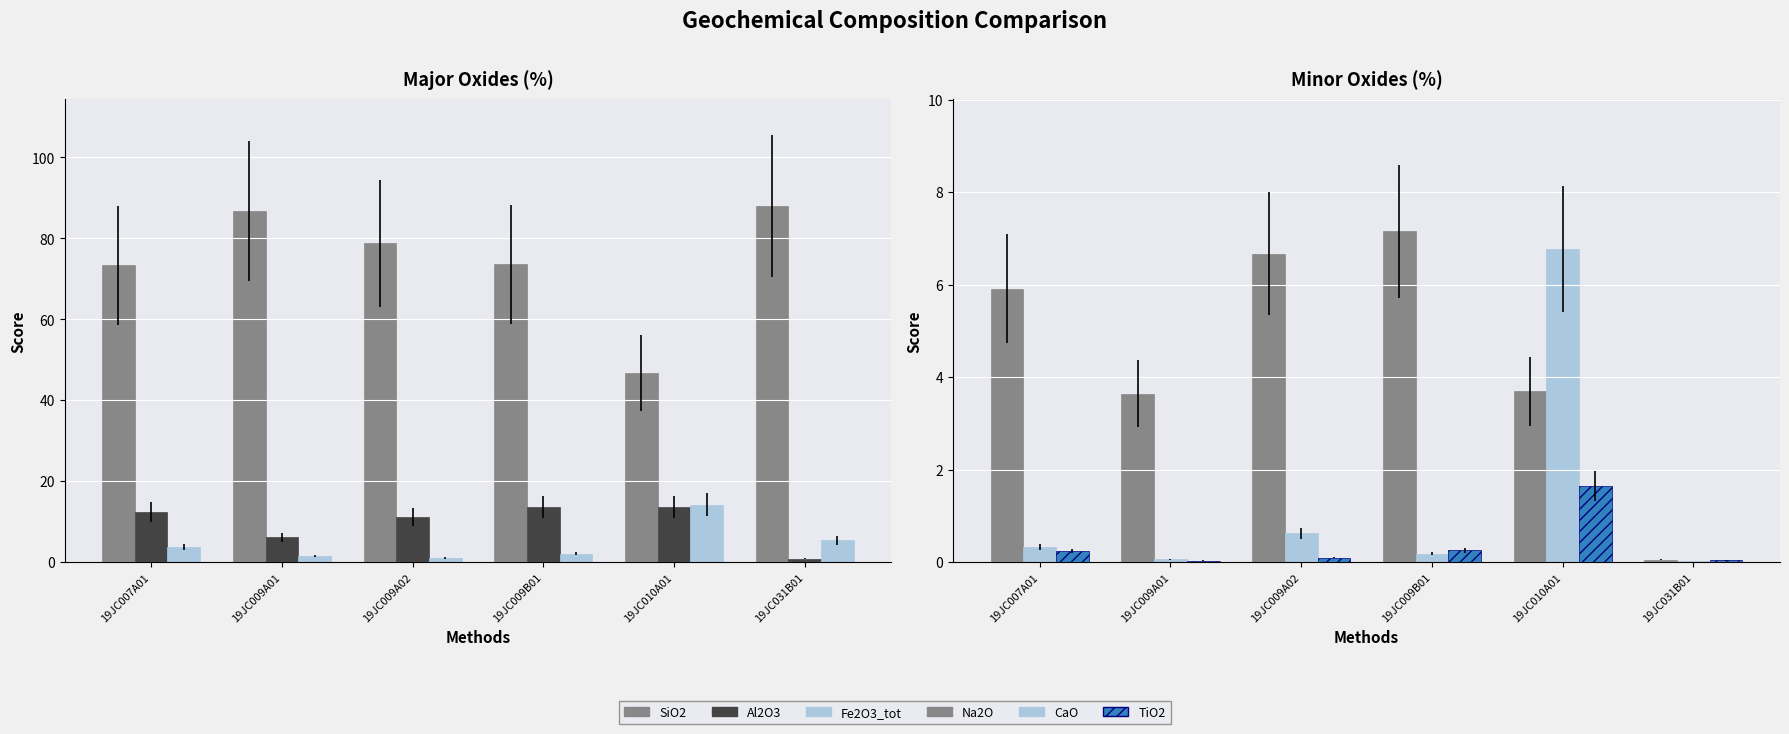

What is the highest value of the Fe2O3_tot series?

14.2